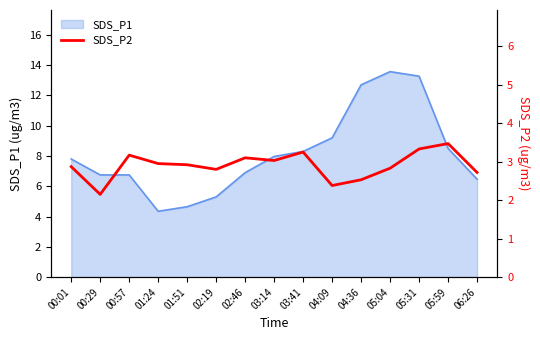

What is the difference between the values at 01:24 and 03:41?

0.3